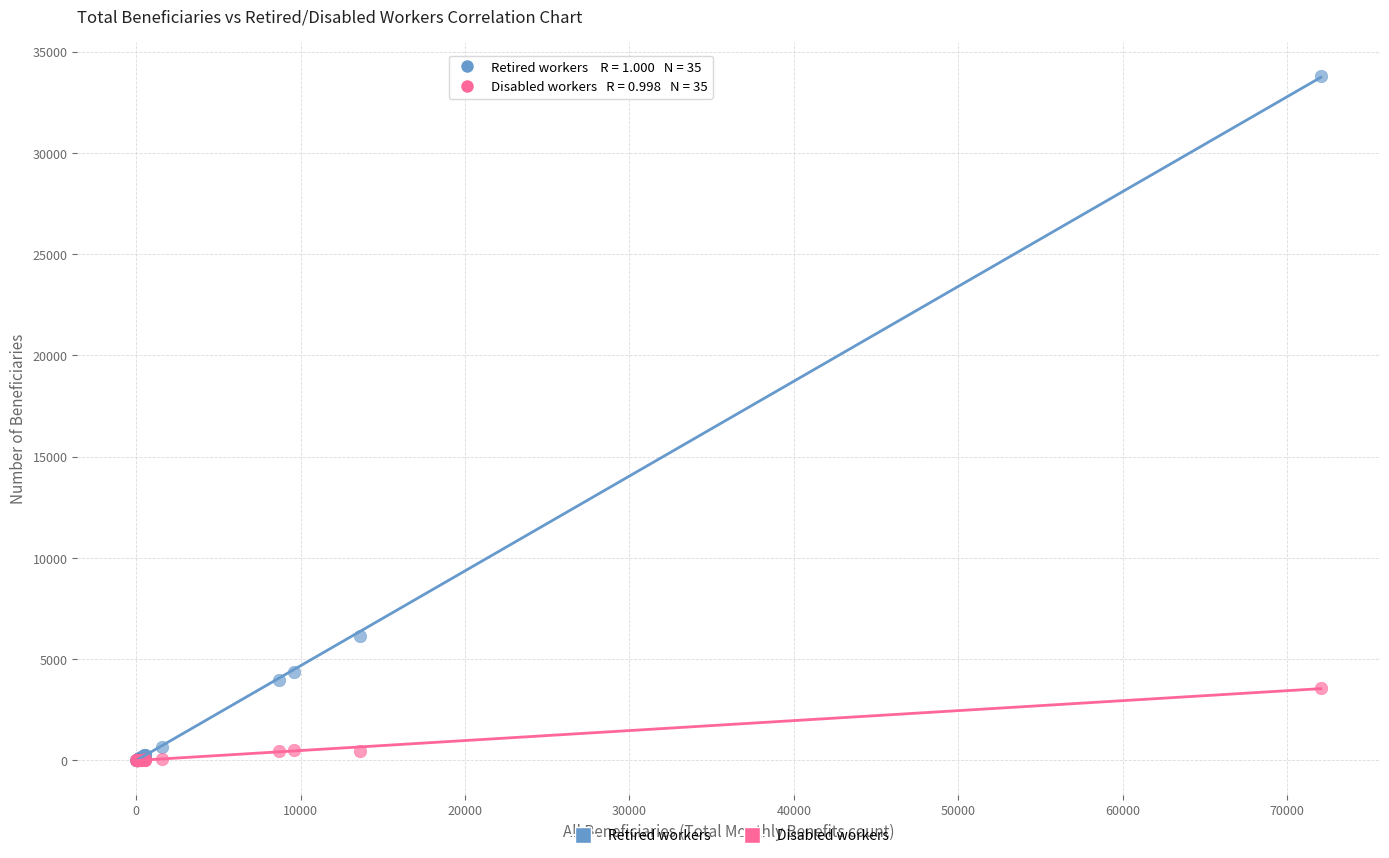

Across all series, what Y value is closest to 16900?

6120